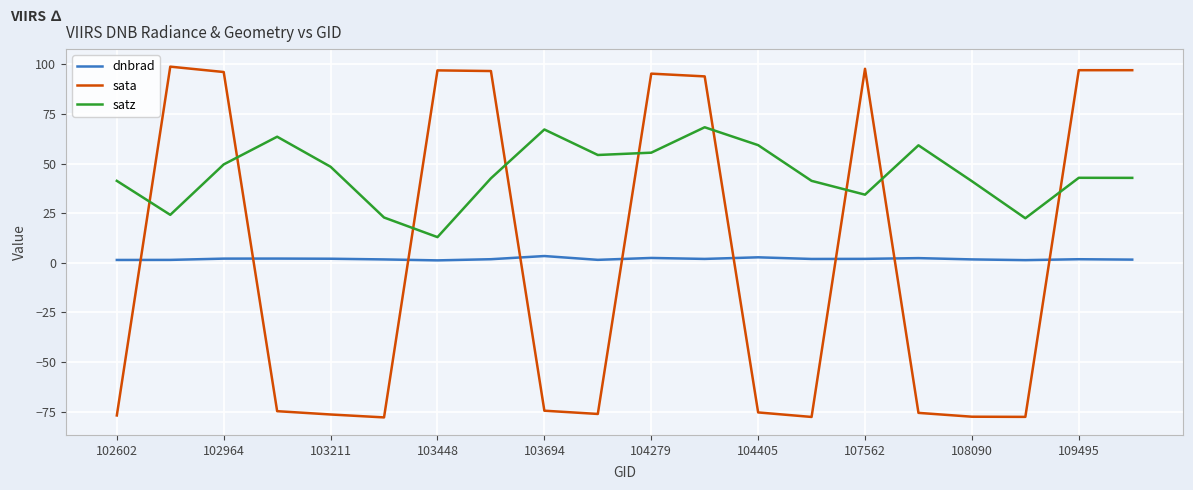

What is the minimum value shown in the chart?

-78.0